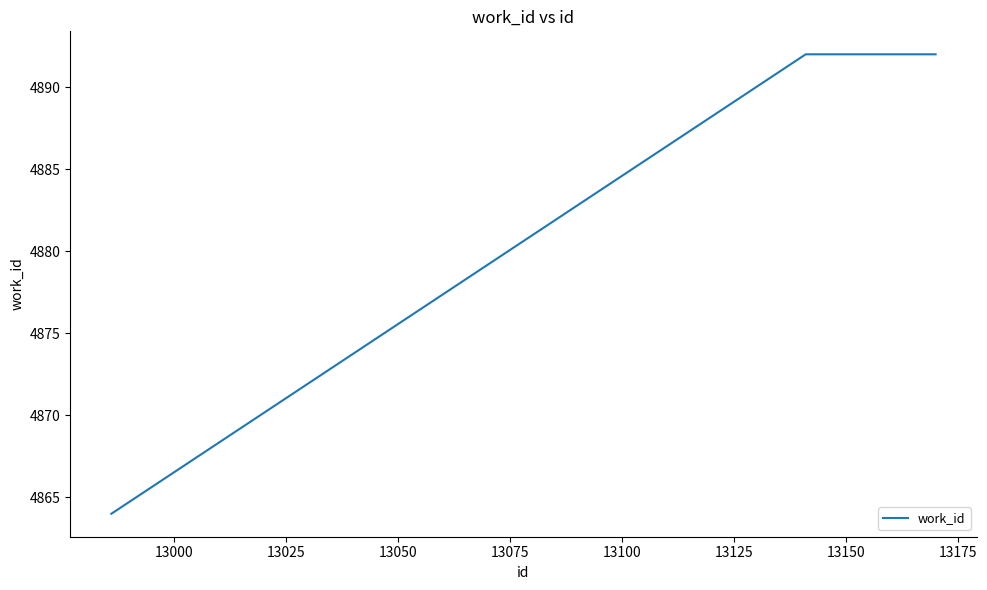

What is the sum of all values?

14648